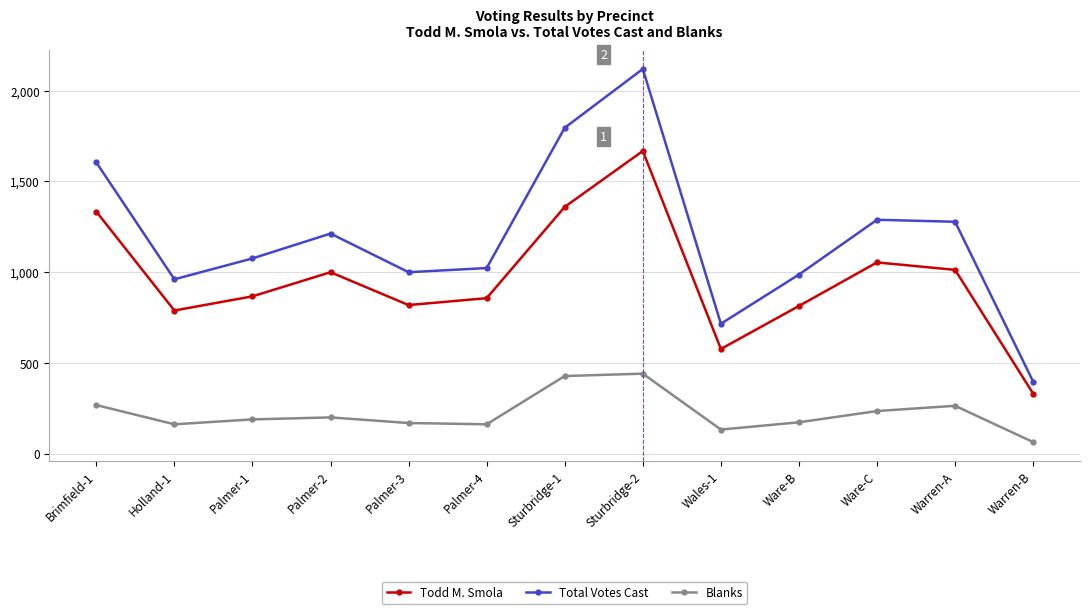

At how many categories does at least one series exceed 1428?

3